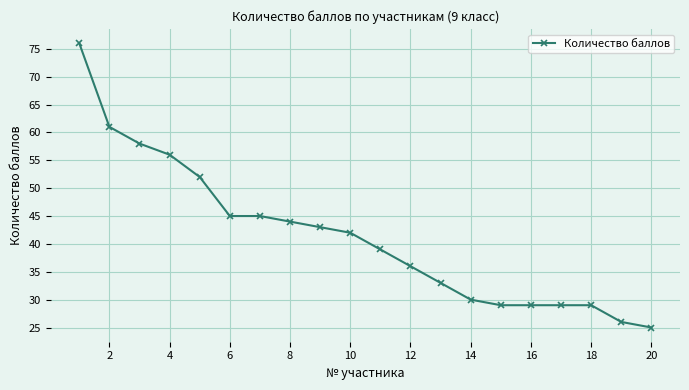

Count the number of data series in this chart.

1